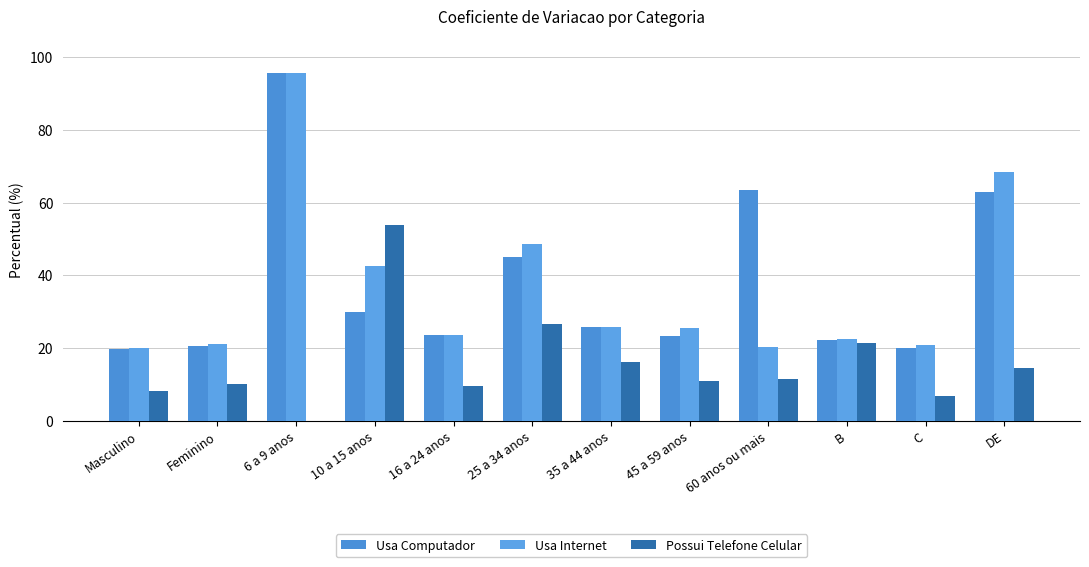

What is the sum of the Usa Internet values at 16 a 24 anos and 45 a 59 anos?

49.0